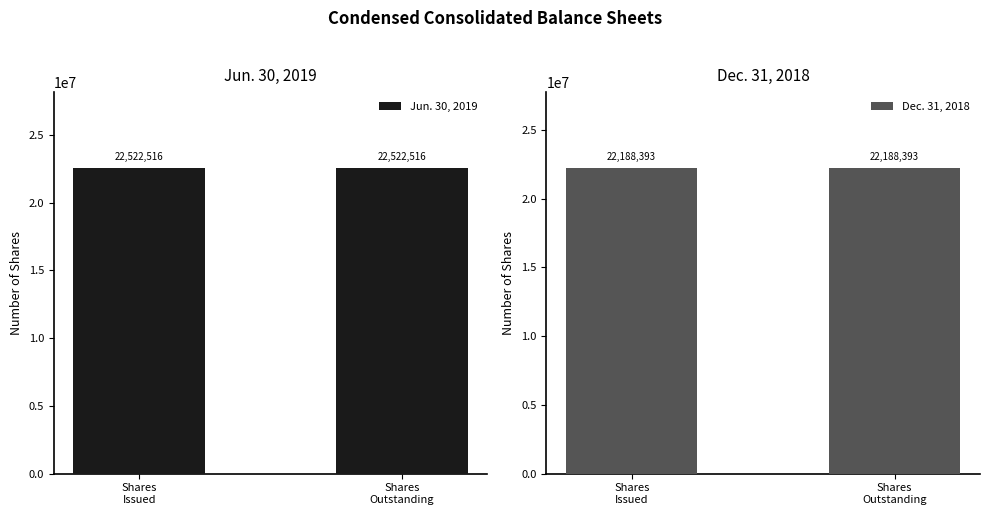

What is the average value of the Dec. 31, 2018 series?

22188393